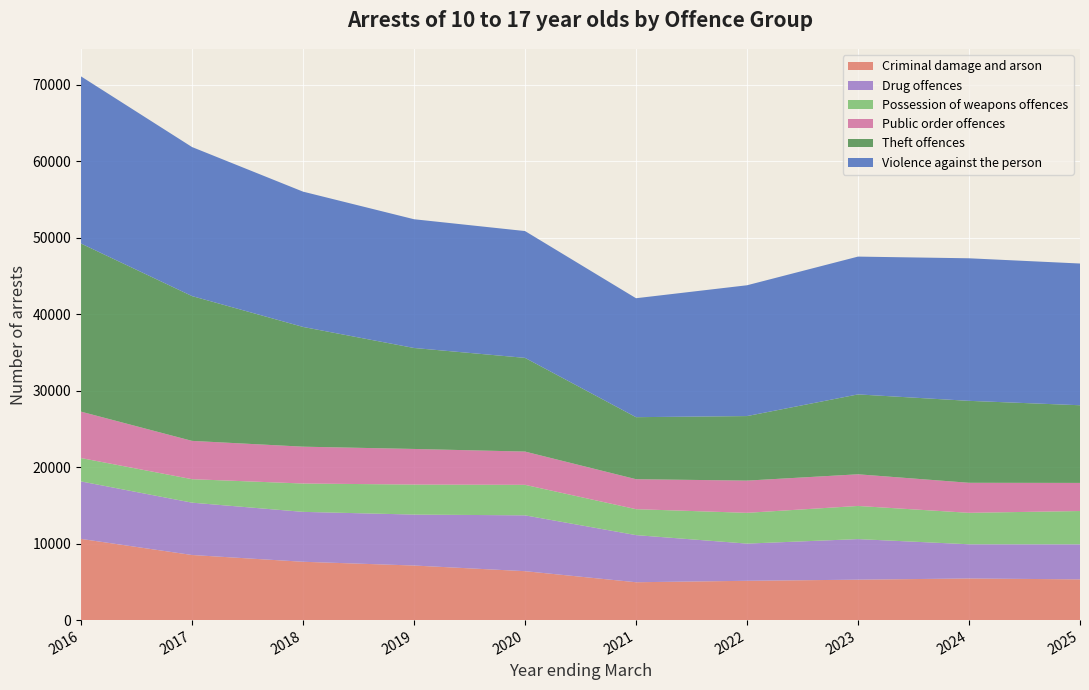

Reading left to right, transcribe all the data shown in this chart.

Criminal damage and arson: 2016=10612	2017=8508	2018=7624	2019=7132	2020=6394	2021=4948	2022=5136	2023=5283	2024=5441	2025=5323
Drug offences: 2016=7513	2017=6841	2018=6522	2019=6659	2020=7297	2021=6160	2022=4862	2023=5304	2024=4469	2025=4581
Possession of weapons offences: 2016=3054	2017=3068	2018=3705	2019=3923	2020=3988	2021=3390	2022=4022	2023=4331	2024=4112	2025=4352
Public order offences: 2016=6066	2017=5007	2018=4815	2019=4654	2020=4347	2021=3918	2022=4212	2023=4139	2024=3924	2025=3674
Theft offences: 2016=21969	2017=18926	2018=15650	2019=13197	2020=12247	2021=8106	2022=8434	2023=10441	2024=10710	2025=10151
Violence against the person: 2016=21845	2017=19478	2018=17683	2019=16826	2020=16574	2021=15545	2022=17095	2023=18010	2024=18632	2025=18523